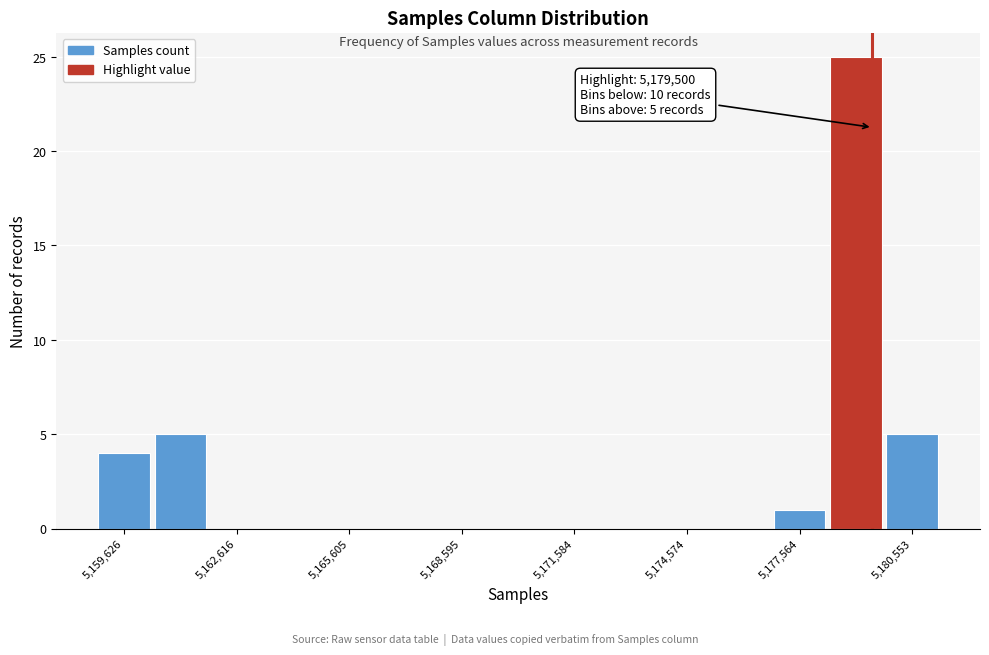

Read against the x-axis, roughly where is the centre of the tallest bar?

5179000